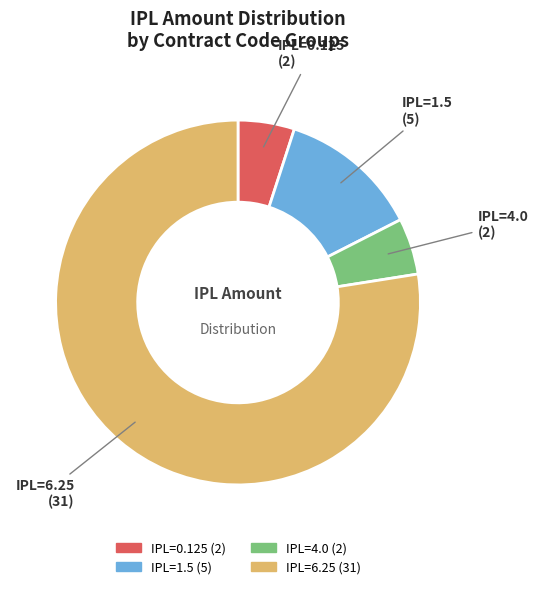

Does any single category account for the majority?

Yes